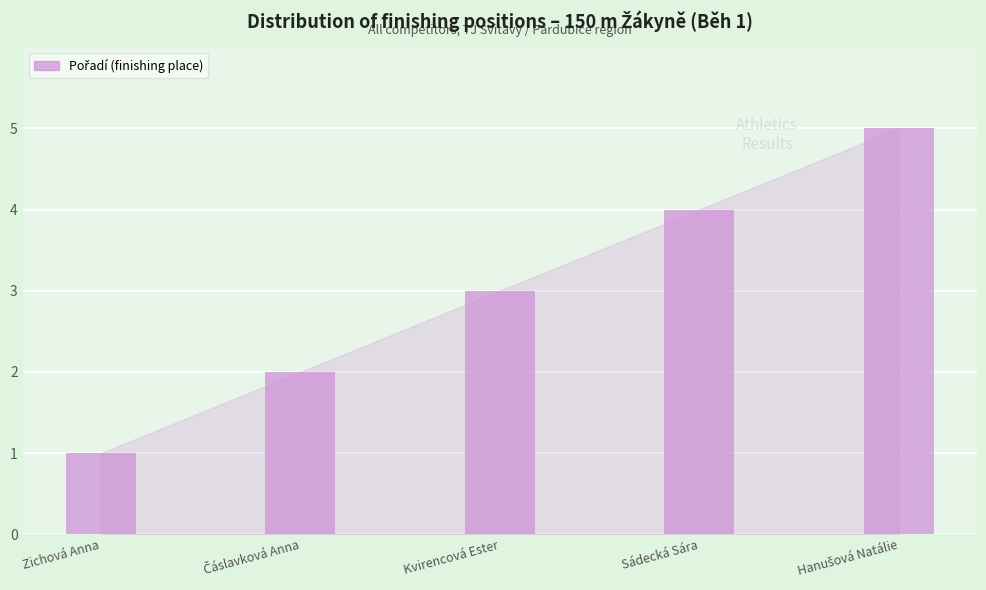

How many values are below 3?

2